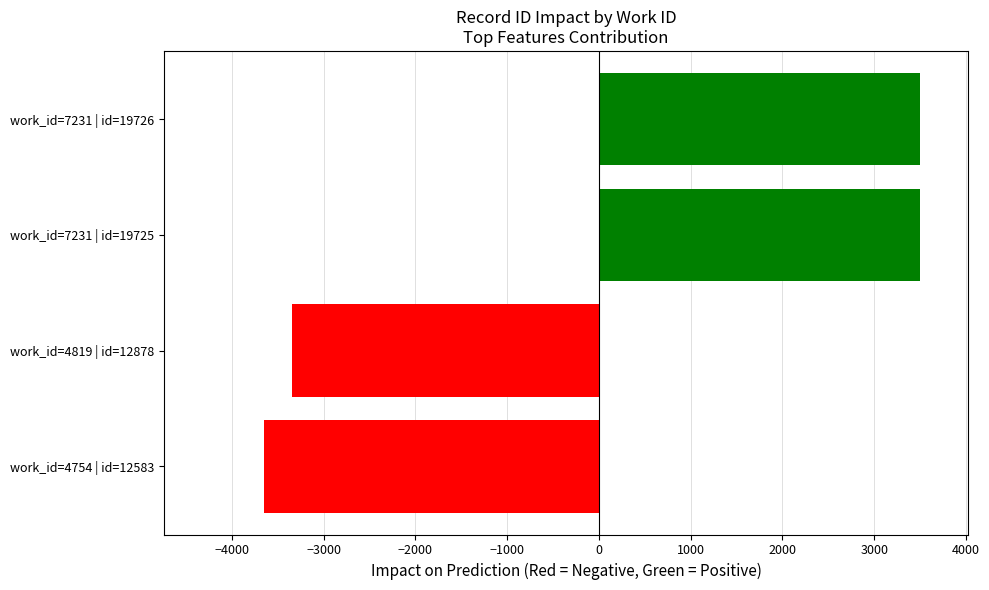

True or false: the data shows 3498 at work_id=7231 | id=19726.

True